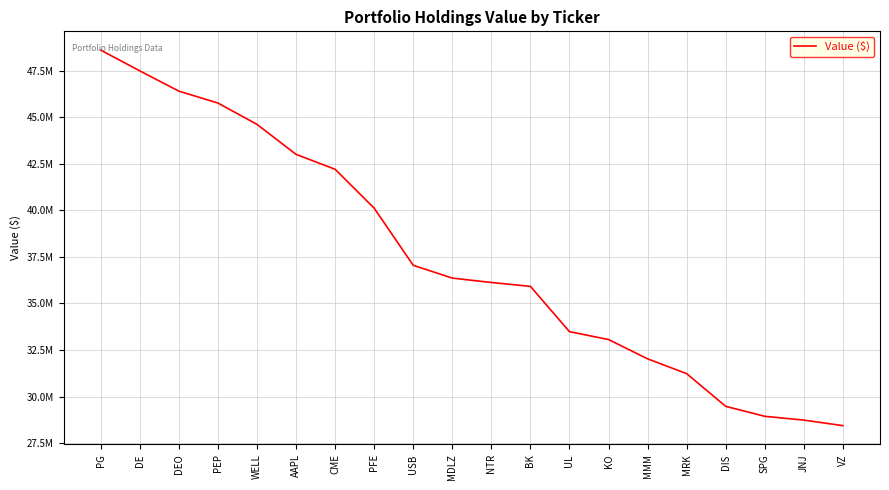

List the labels in order of value, largest first.

PG, DE, DEO, PEP, WELL, AAPL, CME, PFE, USB, MDLZ, NTR, BK, UL, KO, MMM, MRK, DIS, SPG, JNJ, VZ